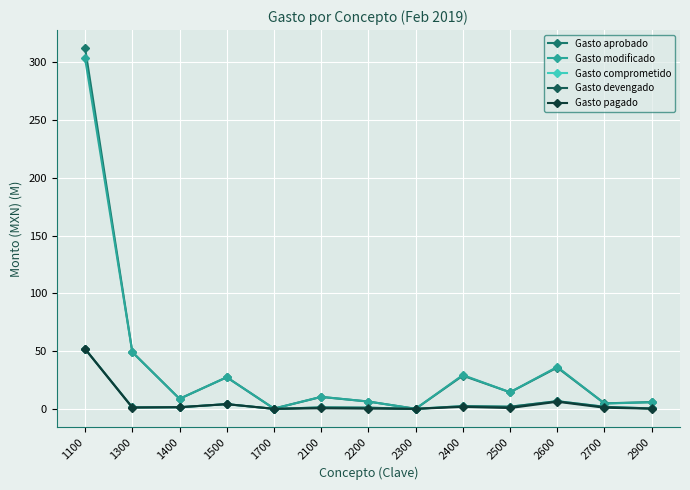

At which category does Gasto aprobado reach its first local peak?

1500